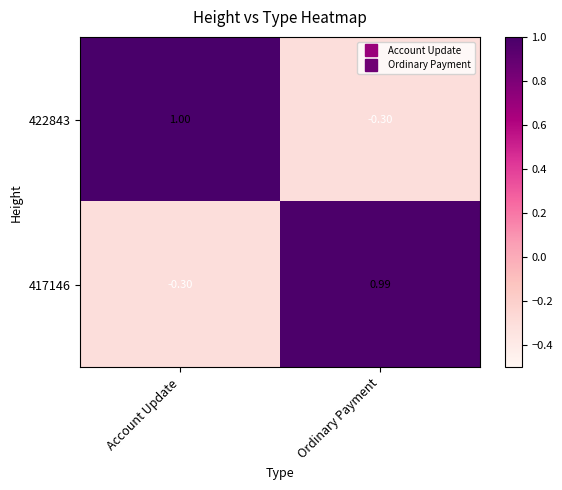

At Account Update, list the series in order from largest to smallest.

422843, 417146